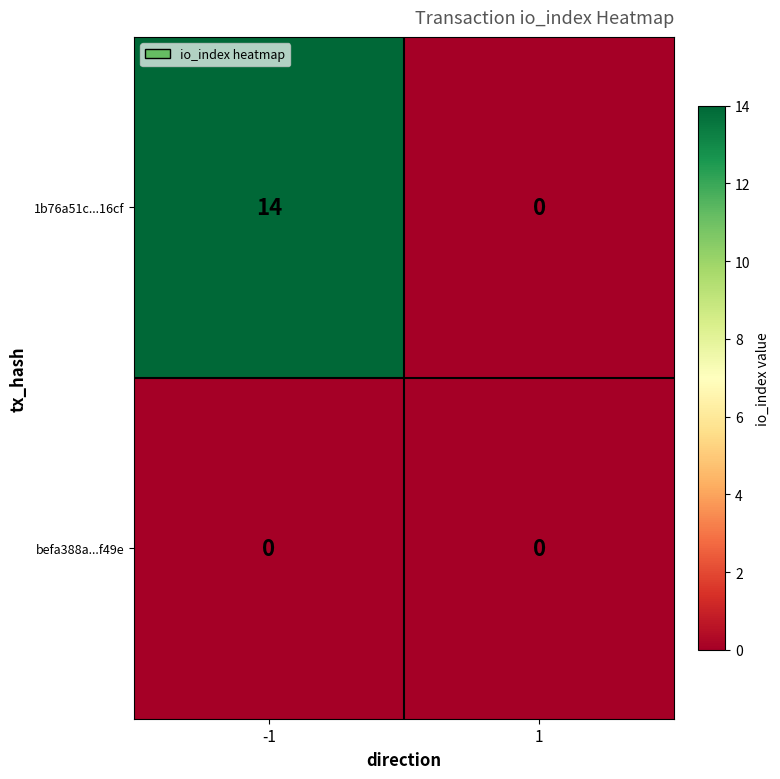

Which series changed the most between -1 and 1?

1b76a51c...16cf